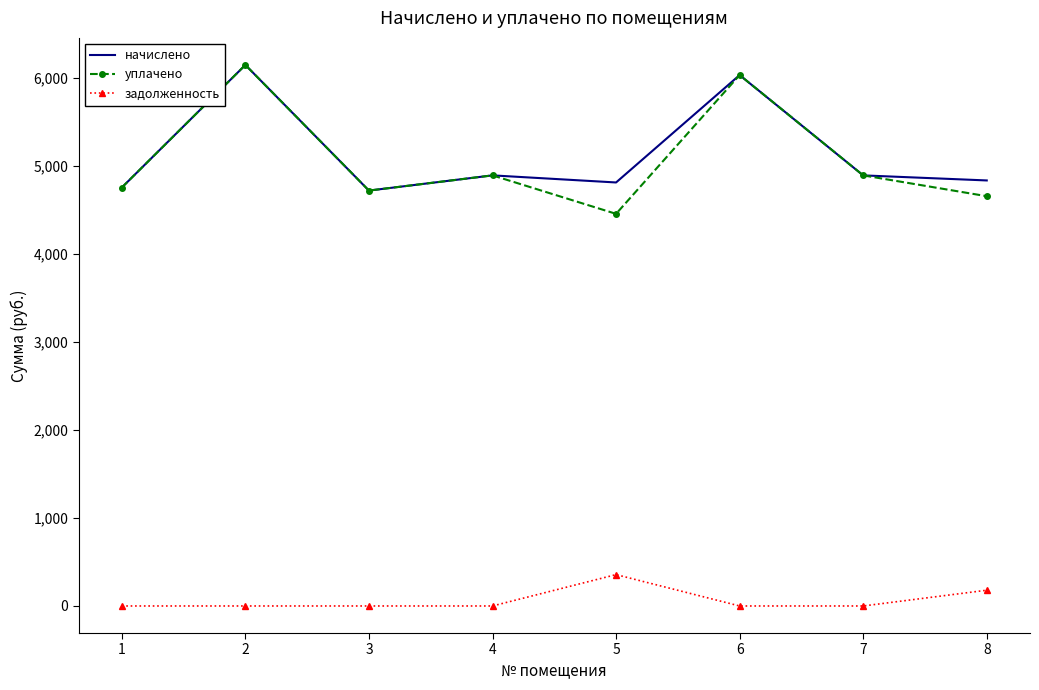

Which series has the widest spread of values?

уплачено